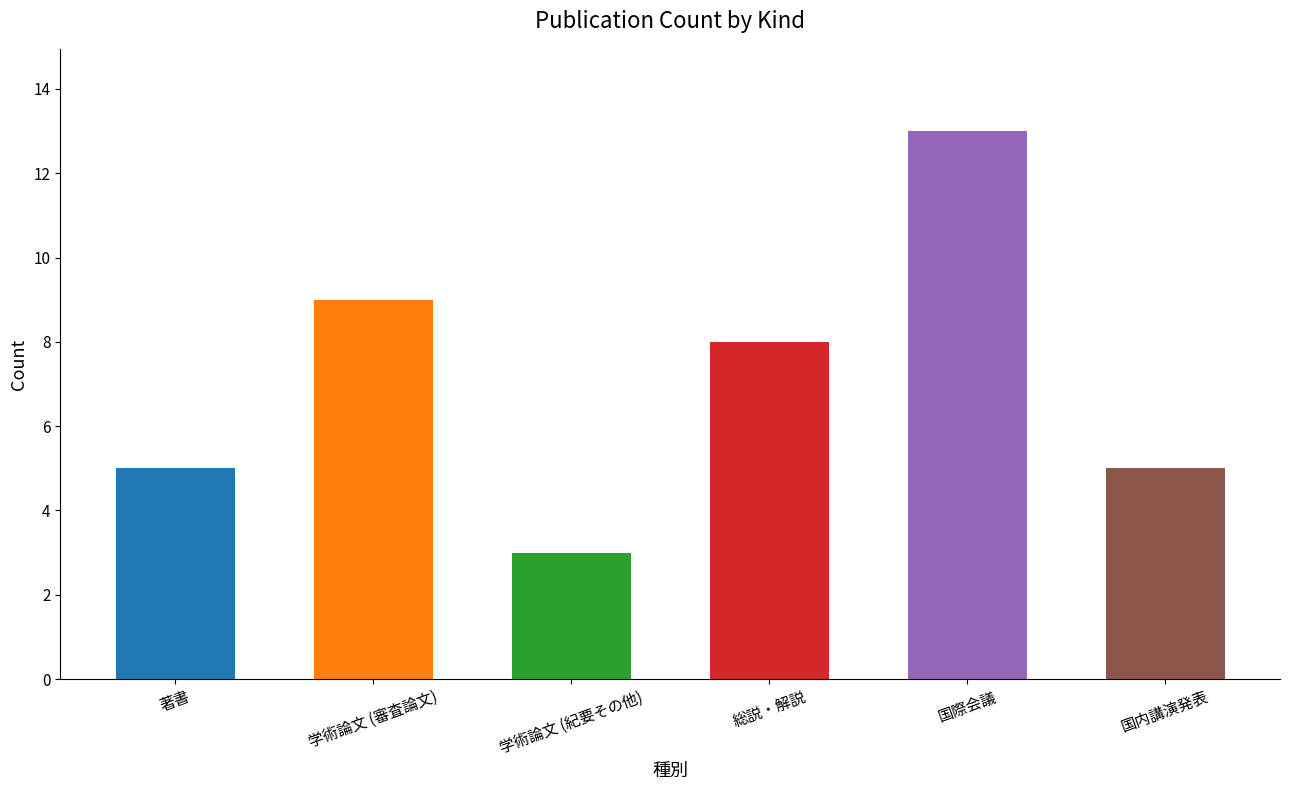

What is the sum of all values?

43